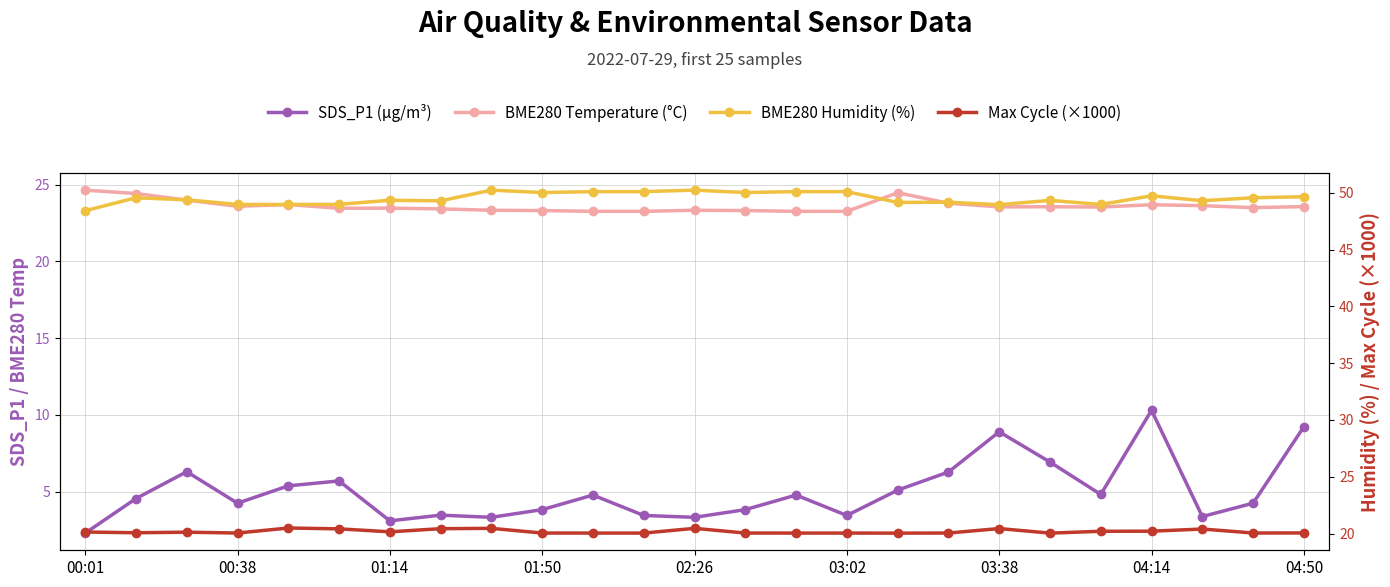

Is this an area chart (filled region under the line)?

No